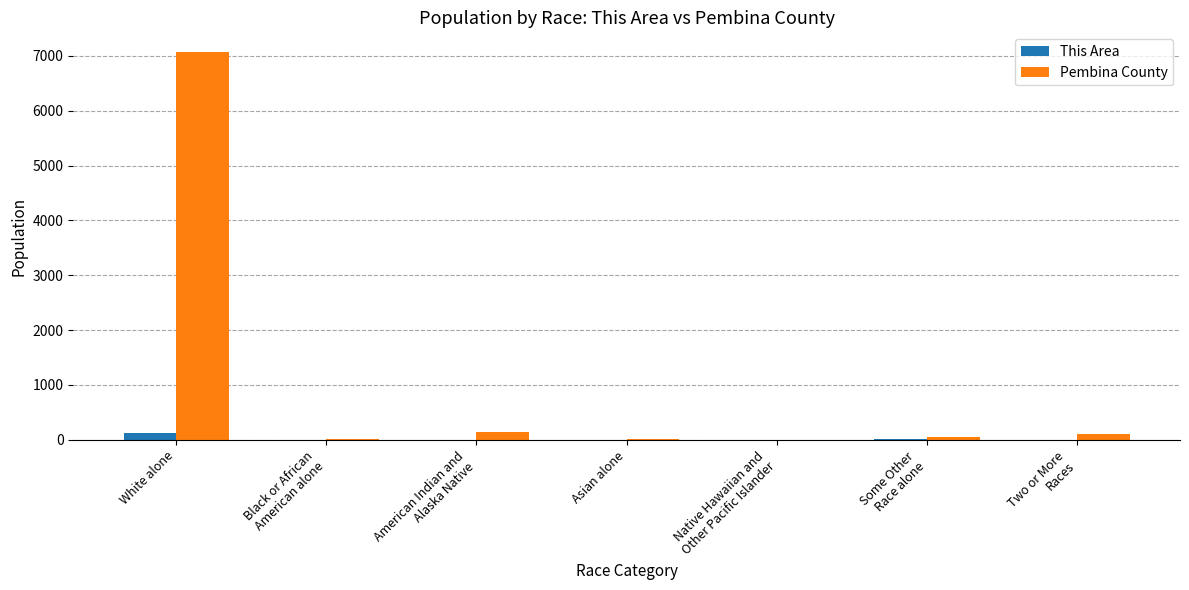

How many groups of bars are there?

7